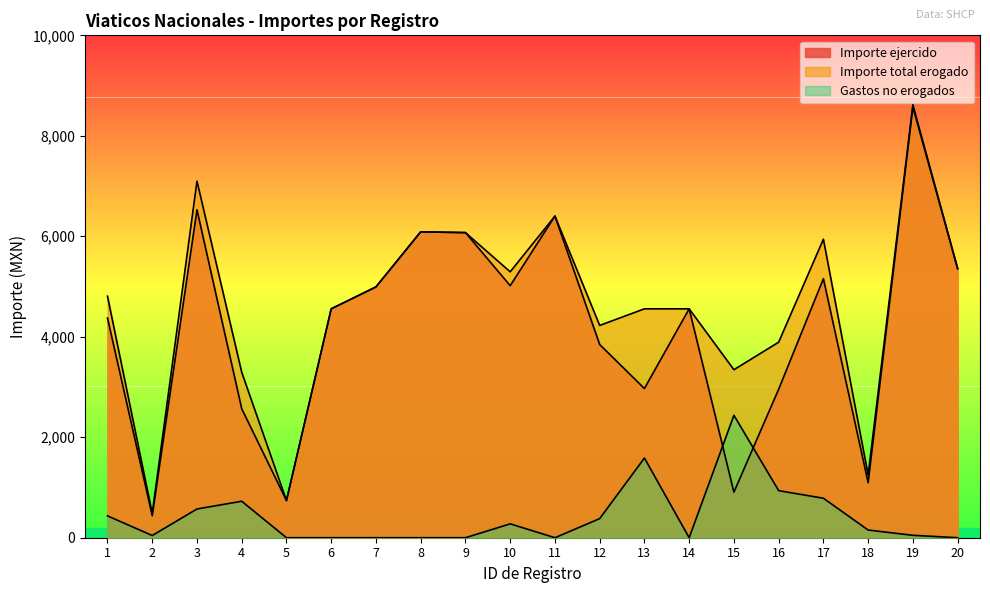

Is it true that Importe total erogado equals 6073.0 at 9?

True